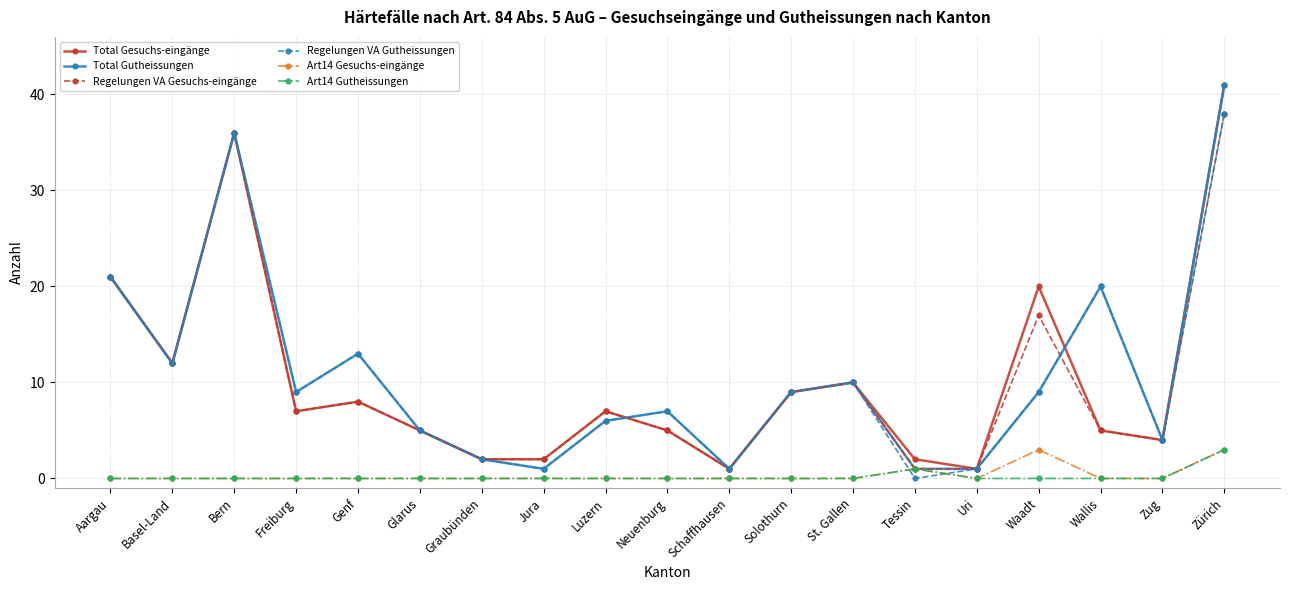

What is the difference between the maximum and minimum values in the Art14 Gesuchs-eingänge series?

3